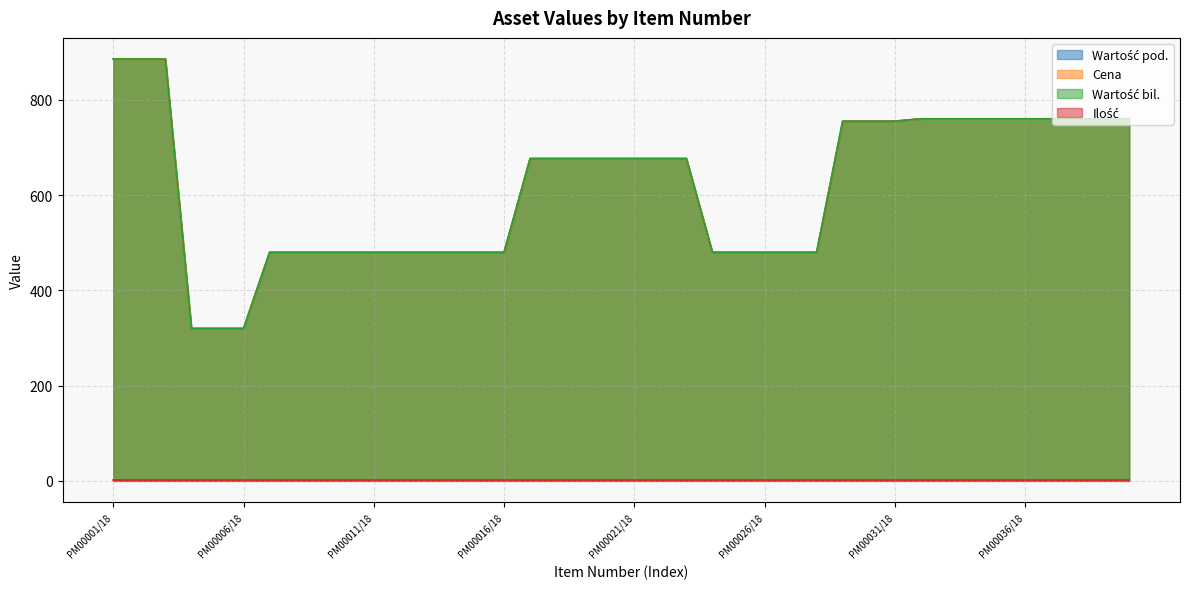

Does the chart display data point markers on the line(s)?

No